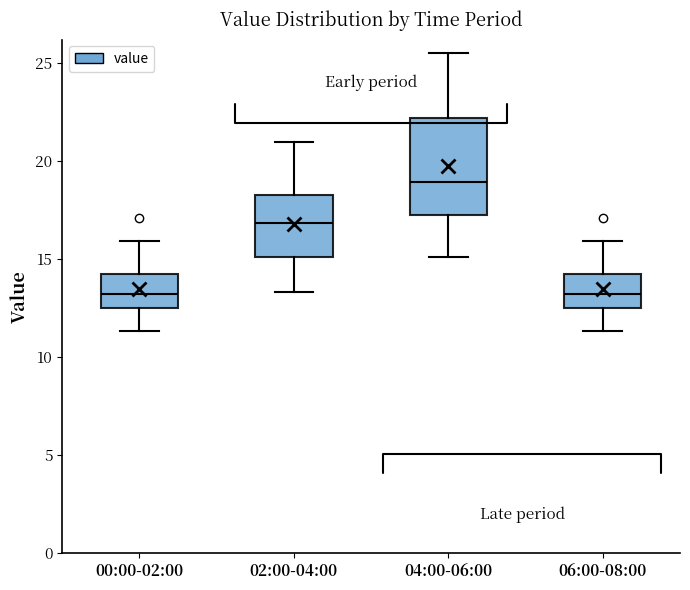

Comparing the boxes themselves (not the whiskers), which one is the tallest?

04:00-06:00